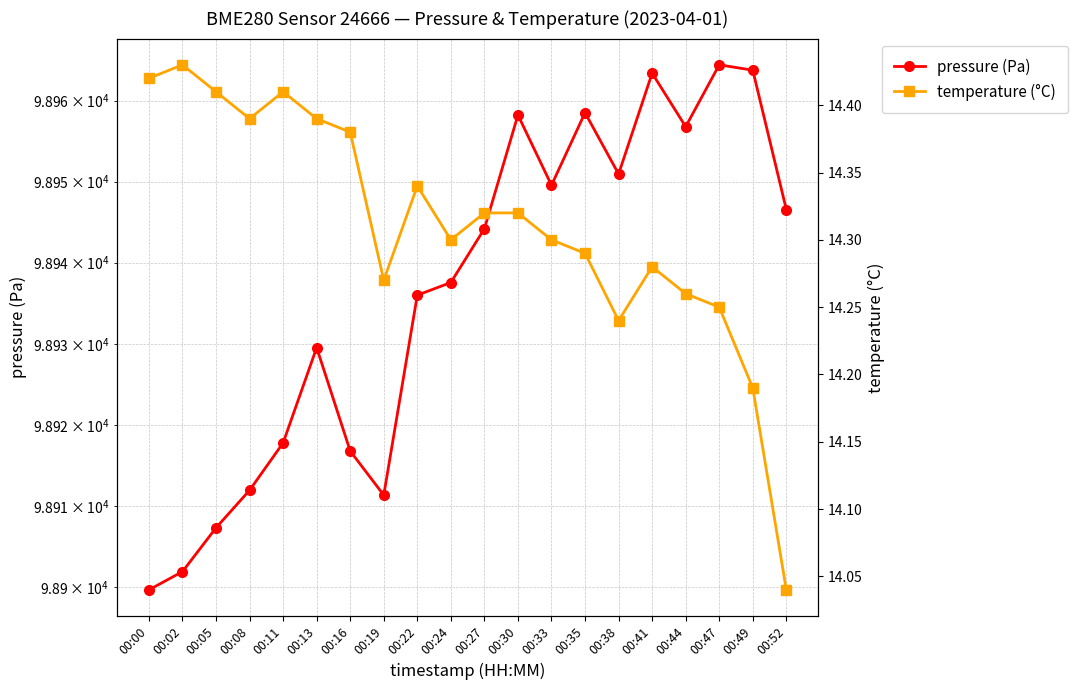

Reading right to left, what are all the values shown in this chart?

pressure: 98946.6	98963.8	98964.4	98956.8	98963.4	98950.9	98958.5	98949.6	98958.2	98944.2	98937.6	98936.0	98911.3	98916.8	98929.5	98917.8	98911.9	98907.3	98901.9	98899.7
temperature: 14.0	14.2	14.2	14.3	14.3	14.2	14.3	14.3	14.3	14.3	14.3	14.3	14.3	14.4	14.4	14.4	14.4	14.4	14.4	14.4